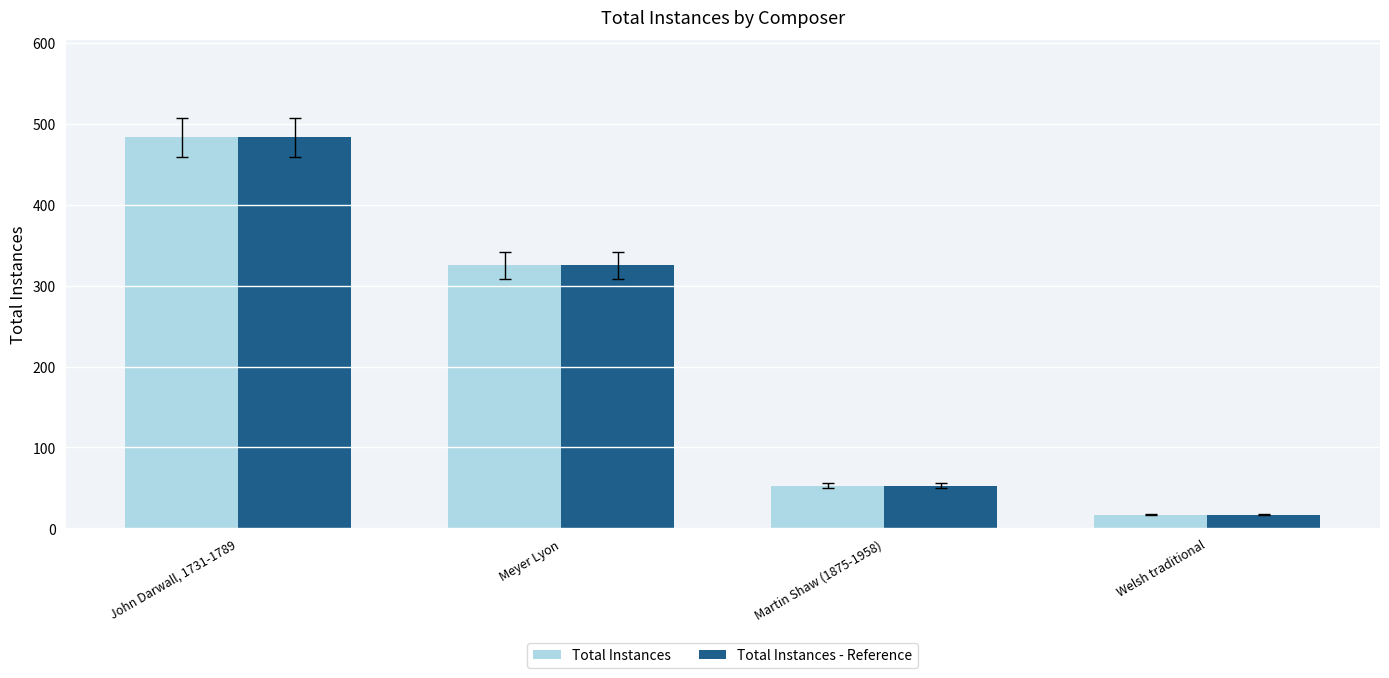

What is the label of the 1st bar from the left?

John Darwall, 1731-1789